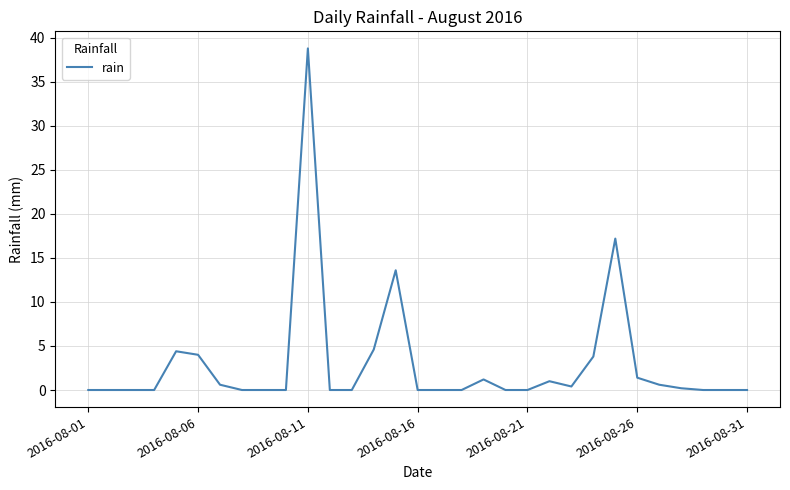

What is the maximum value shown in the chart?

38.8